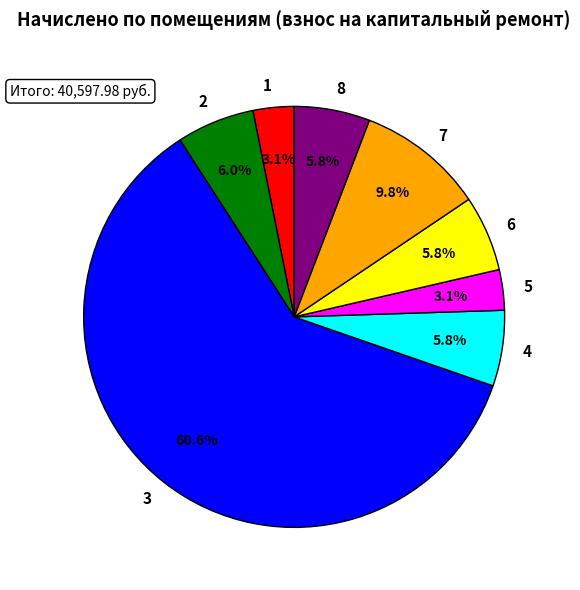

Is there any slice that represents more than half of the pie?

Yes